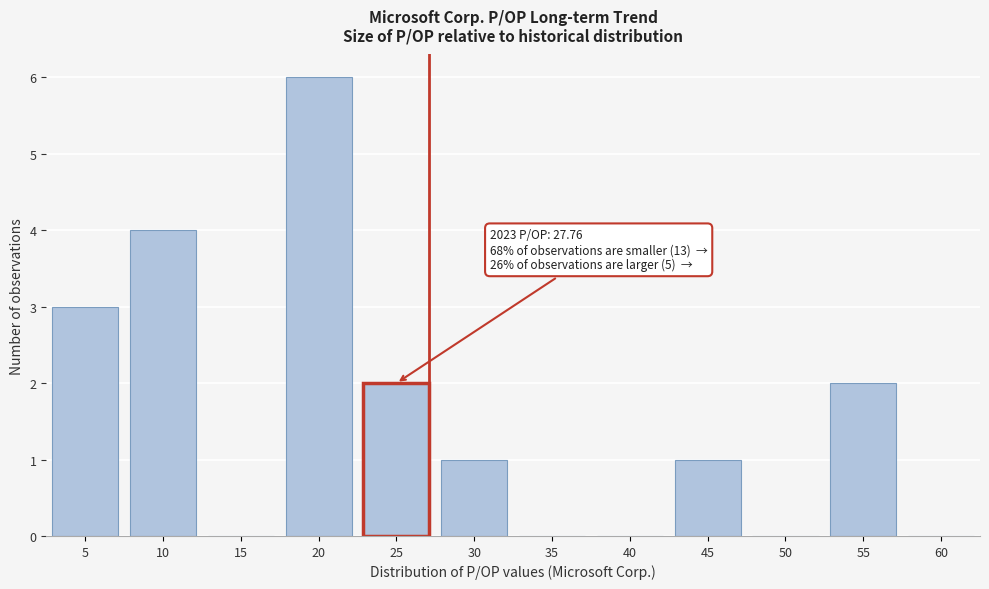

Reading left to right, what are all the values shown in this chart?

5=3	10=4	15=0	20=6	25=2	30=1	35=0	40=0	45=1	50=0	55=2	60=0